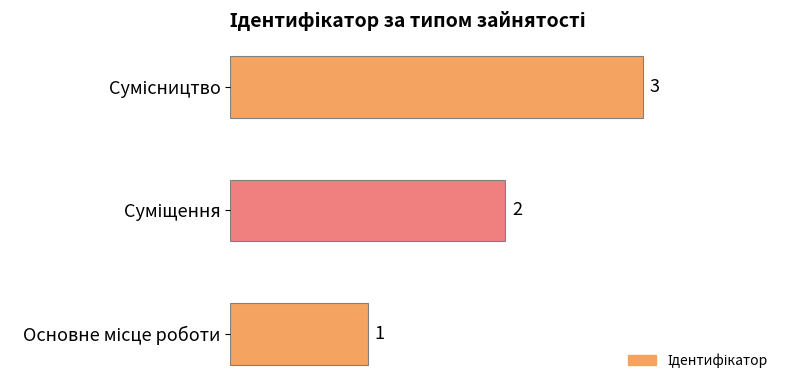

Are the bars horizontal?

Yes